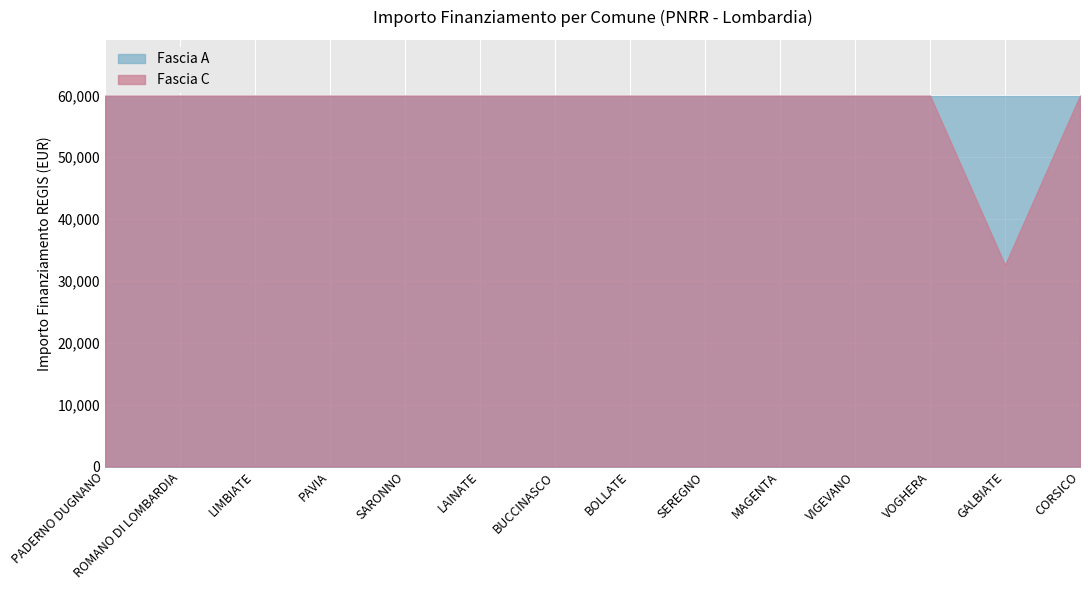

What is the maximum value shown in the chart?

59966